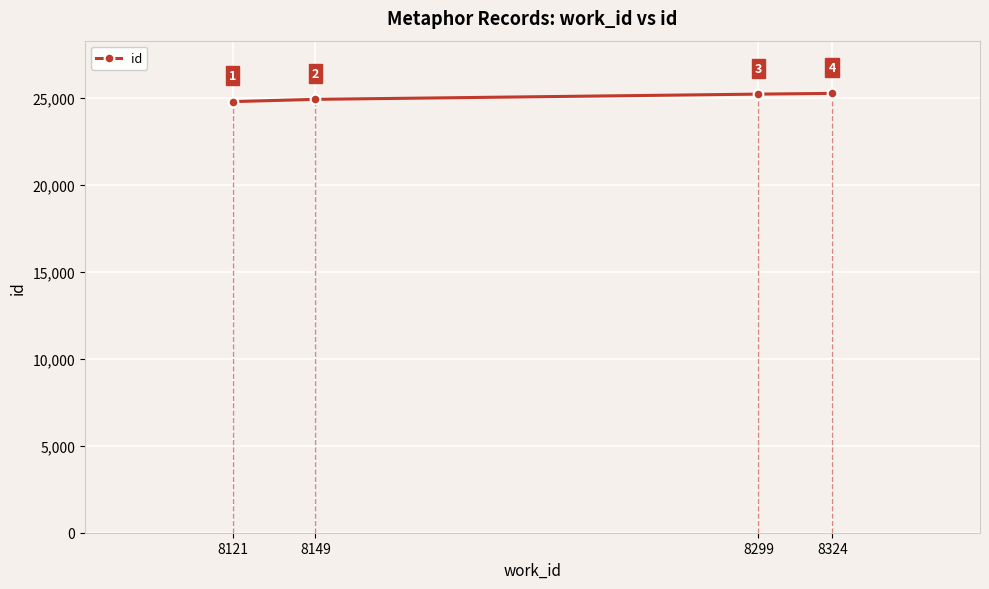

What is the maximum value shown in the chart?

25262